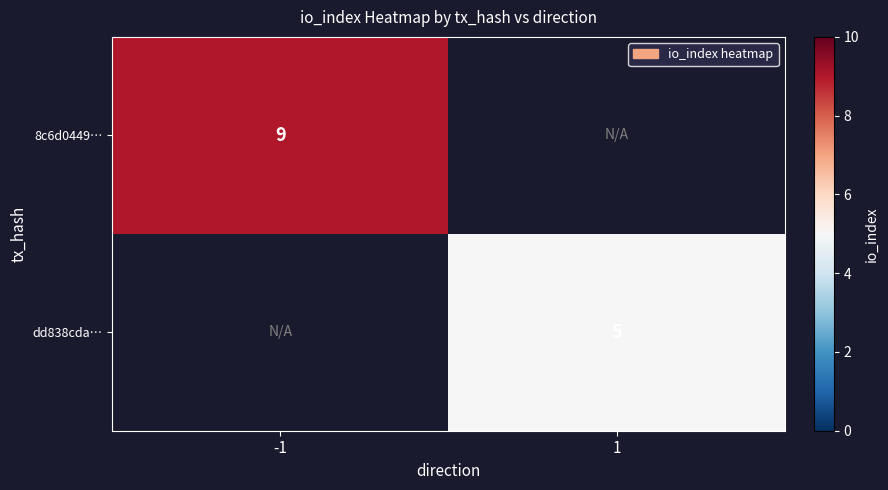

What is the greatest value displayed?

9.0